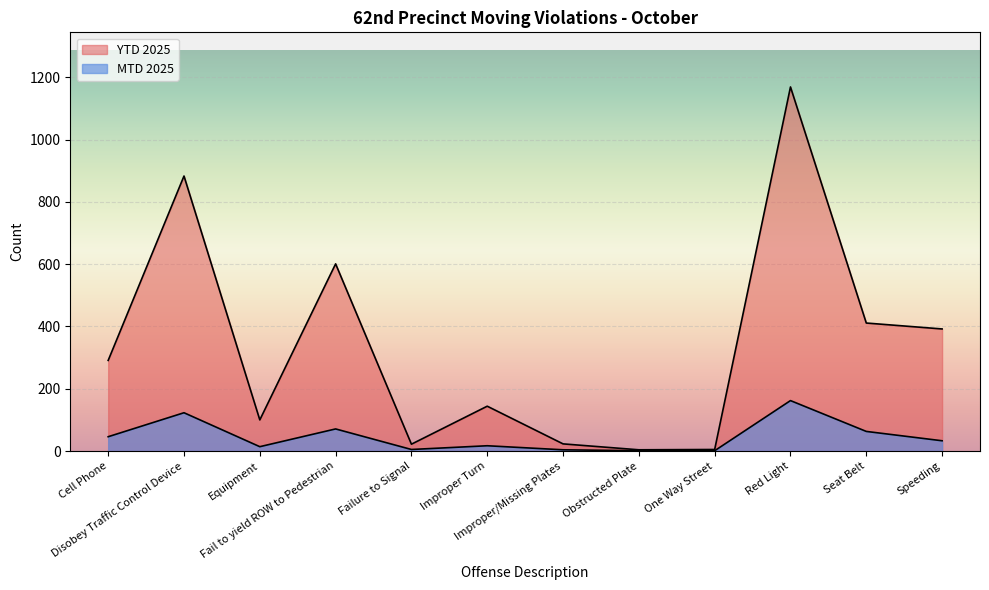

True or false: YTD 2025 and MTD 2025 intersect in this chart.

False